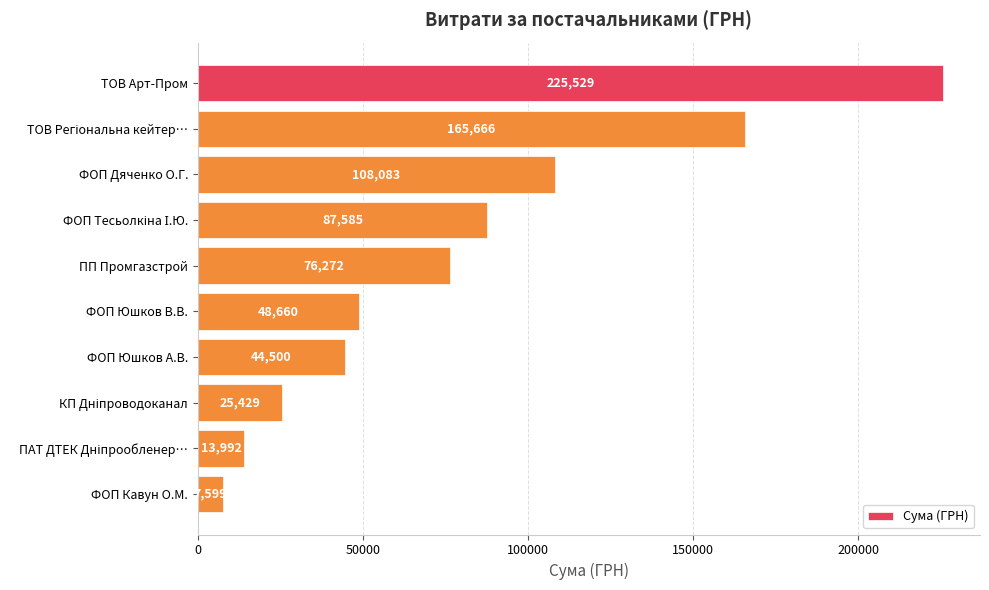

The chart shows a value of 108083.3 at ФОП Дяченко О.Г.. True or false?

True